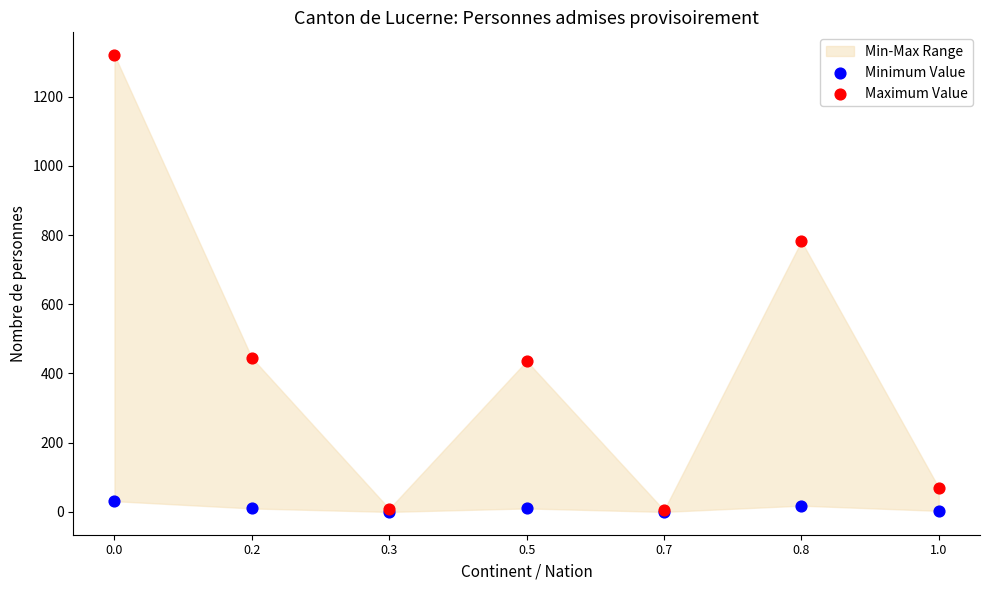

In the Maximum Value series, what Y value is closest to 662?

782